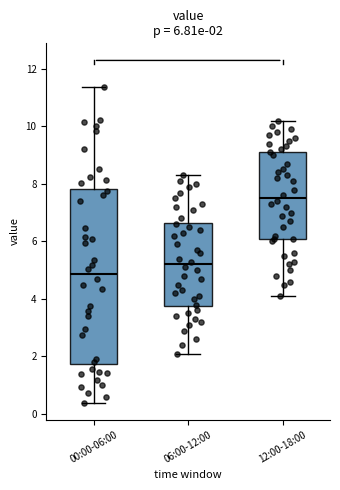

Which box has the highest median line?

12:00-18:00